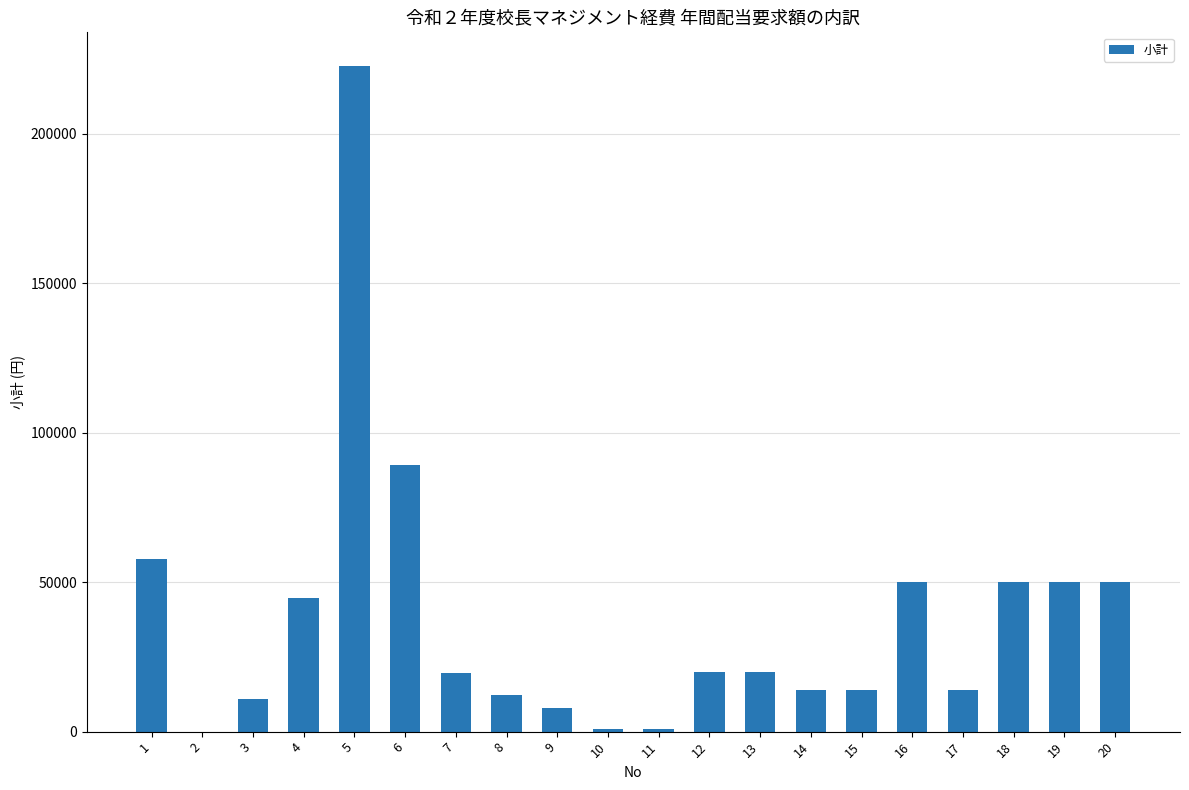

Approximately how many times larger is the value at 17 compared to 11?

14.0